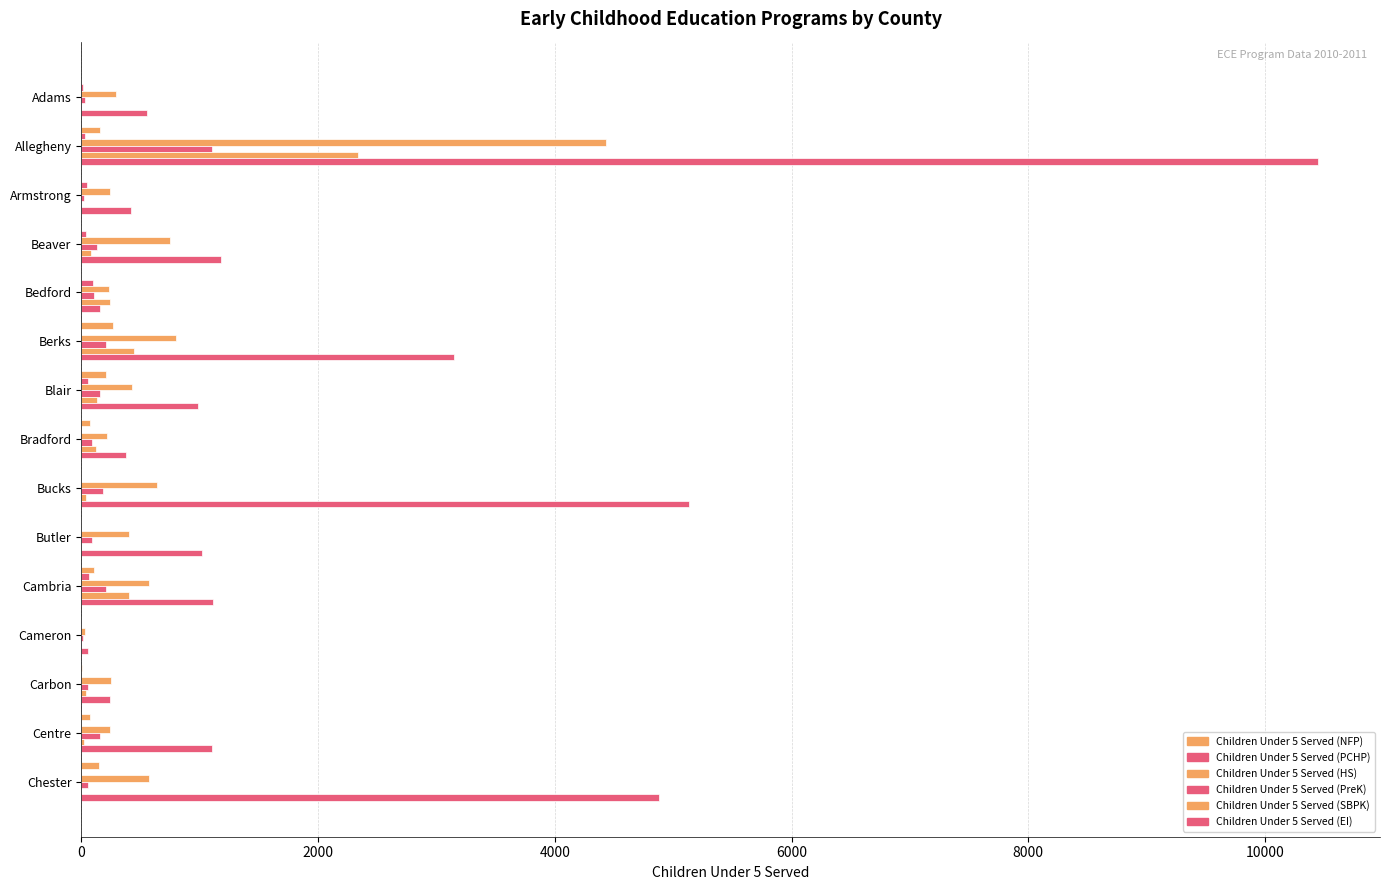

At how many categories does at least one series exceed 6445?

1